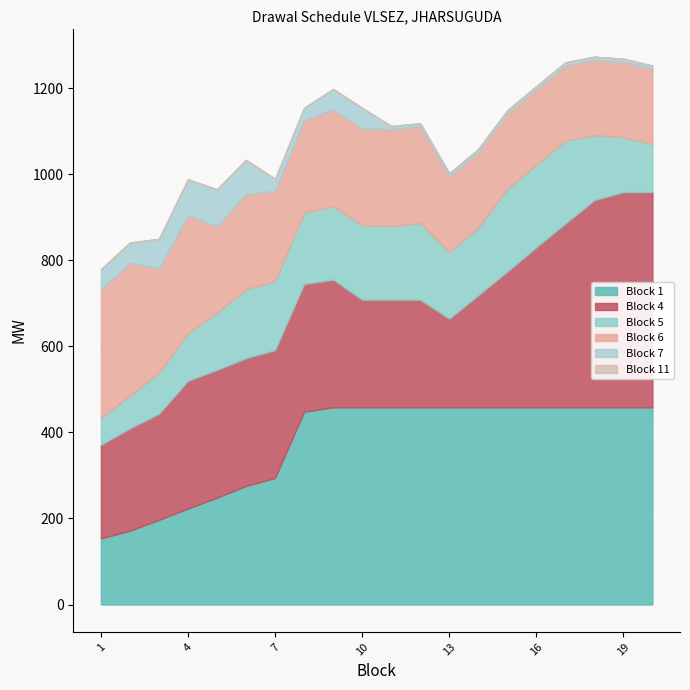

What is the average value of the Block 4 series?

315.1